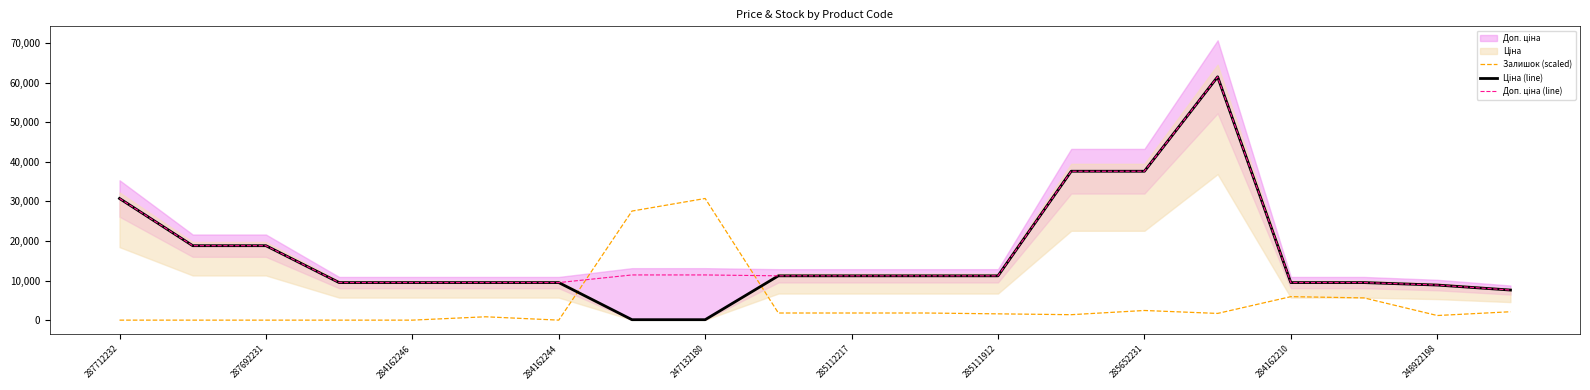

How many values in the Доп. ціна (line) series exceed 11188?

12